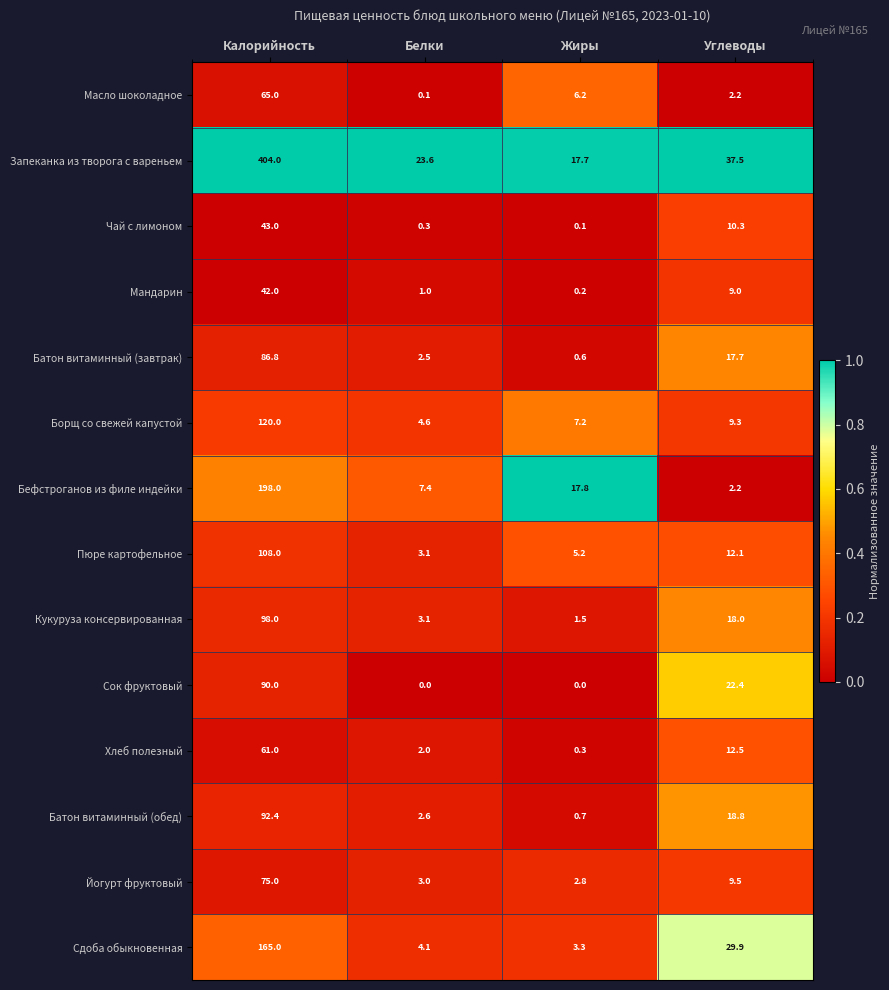

Which series has the largest total across all categories?

Запеканка из творога с вареньем